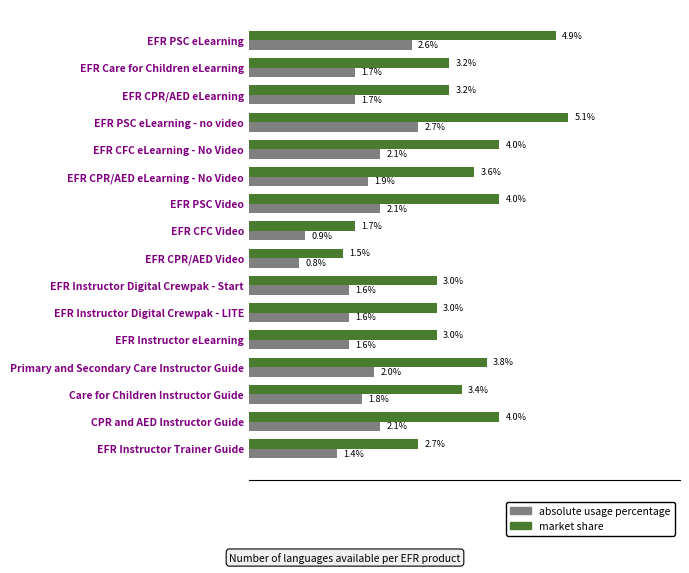

At which category is the sum across all series the highest?

EFR PSC eLearning - no video